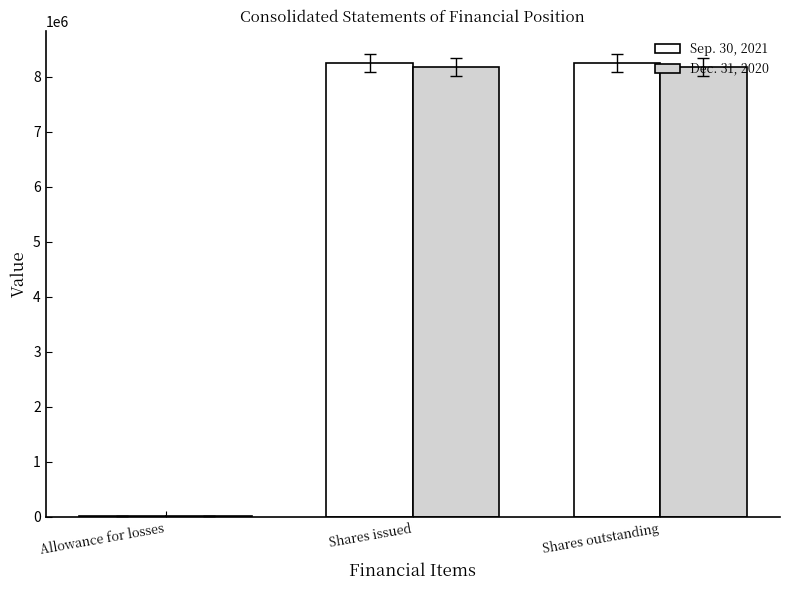

True or false: Dec. 31, 2020 has a value of 8171734 at Shares issued.

True